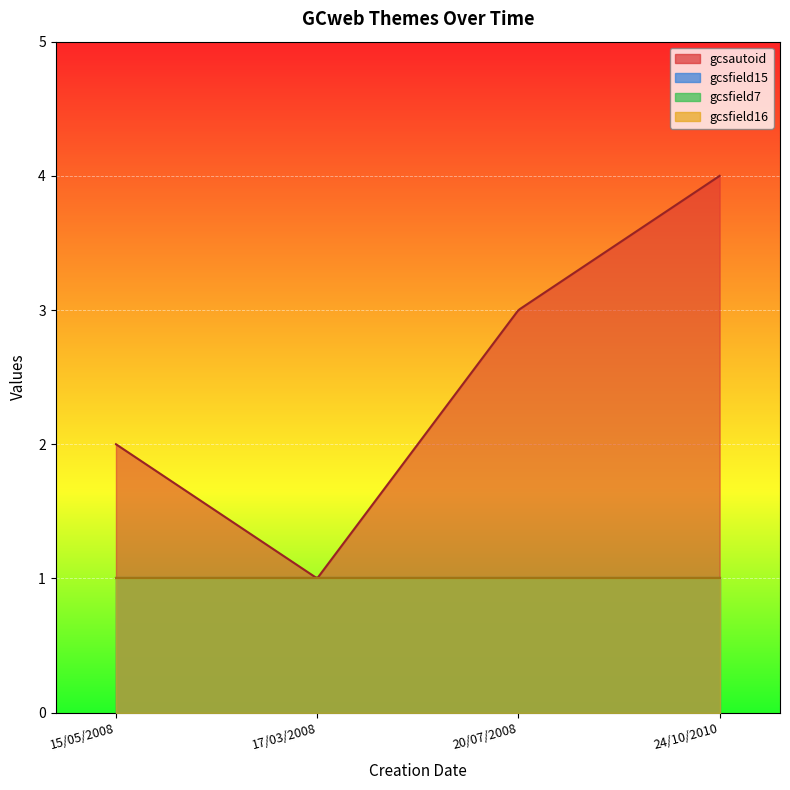

Read the gcsfield15 value at 20/07/2008.

1